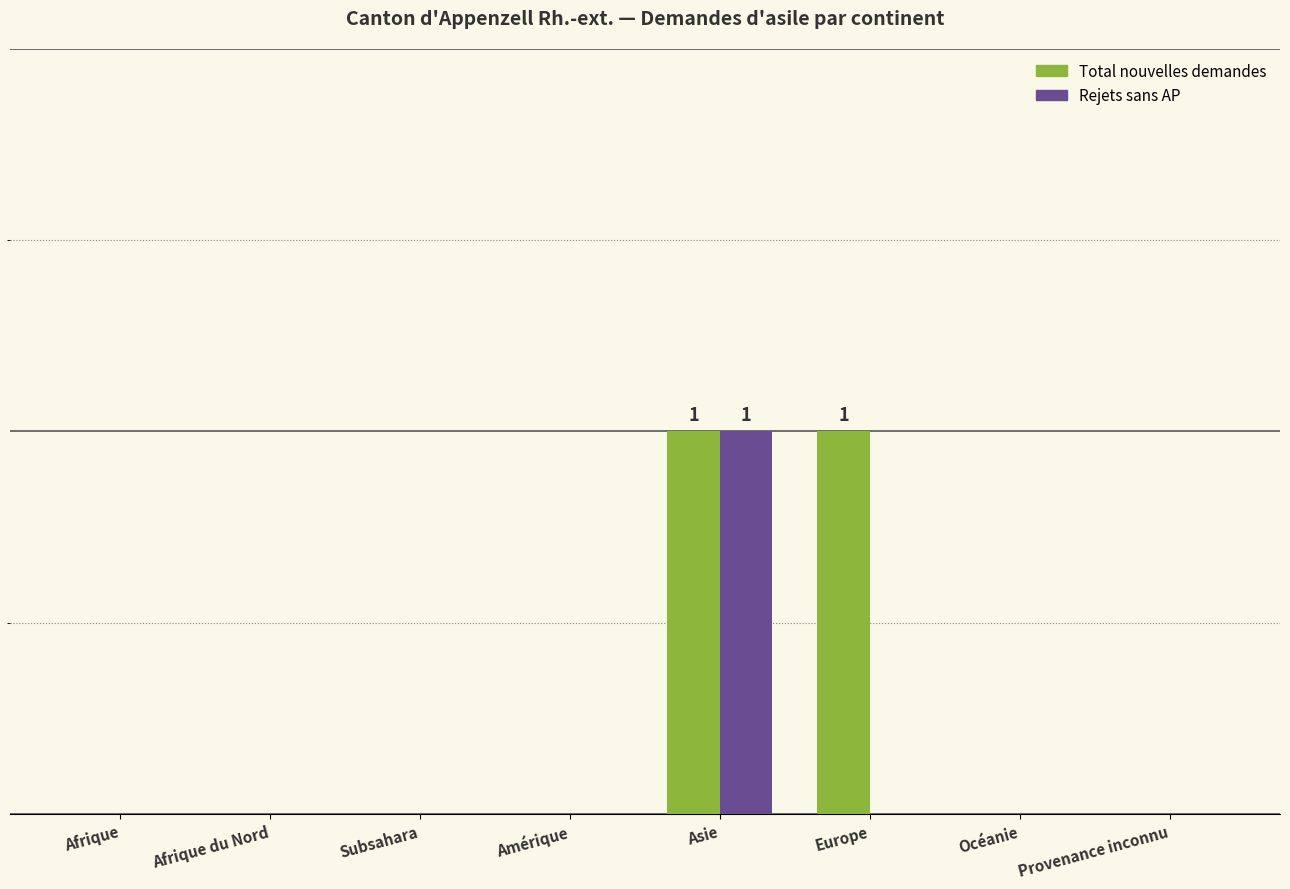

What is the difference between the maximum and minimum values in the Rejets sans AP series?

1